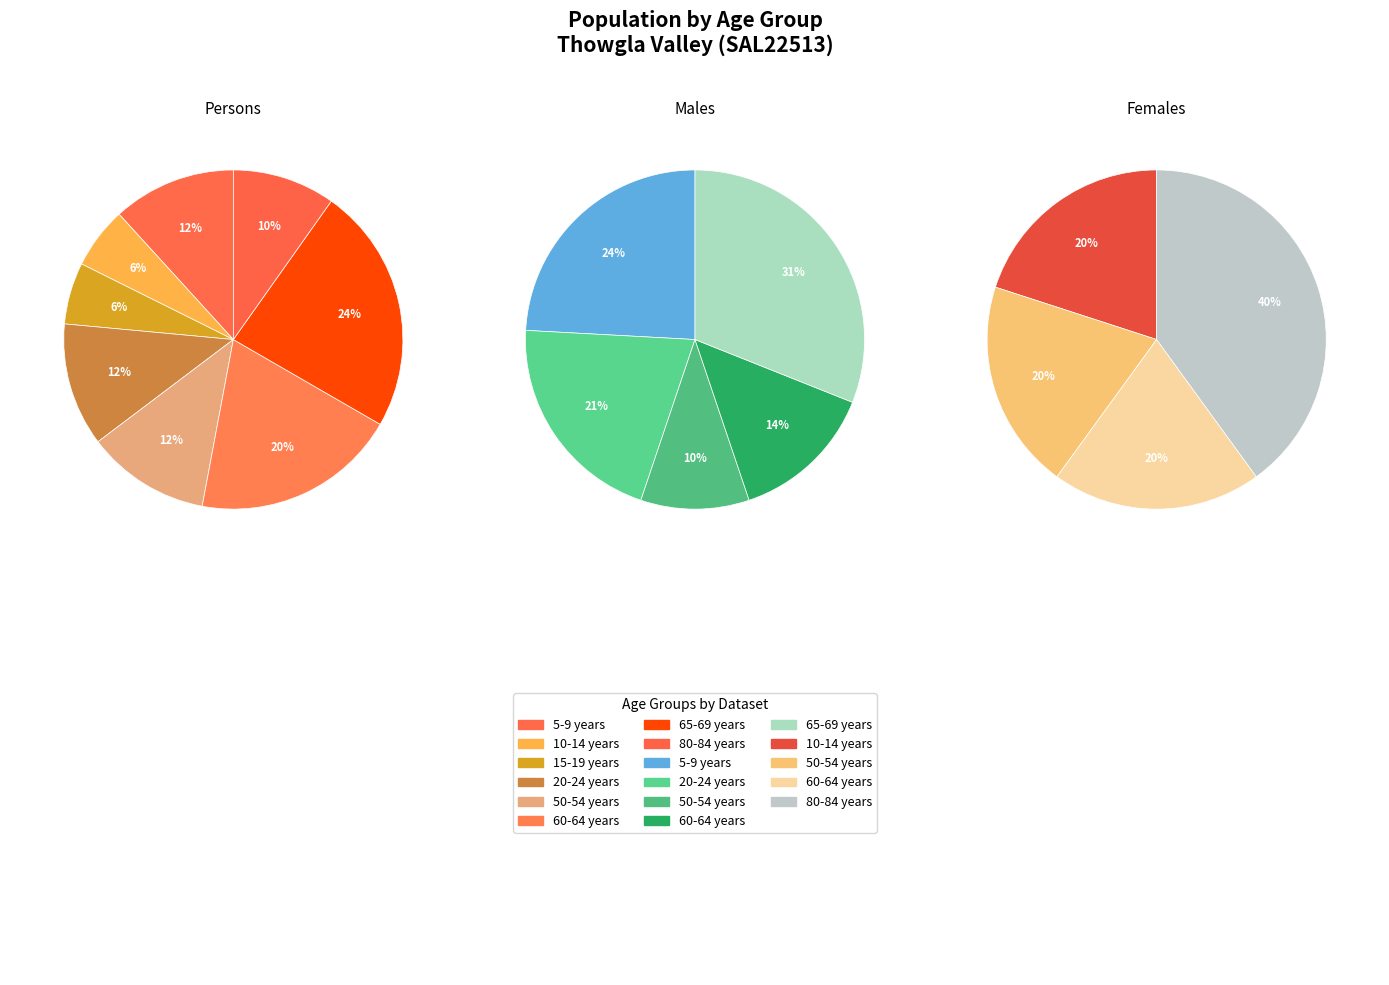

Is it true that 15-19 years is 6% of the pie?

True